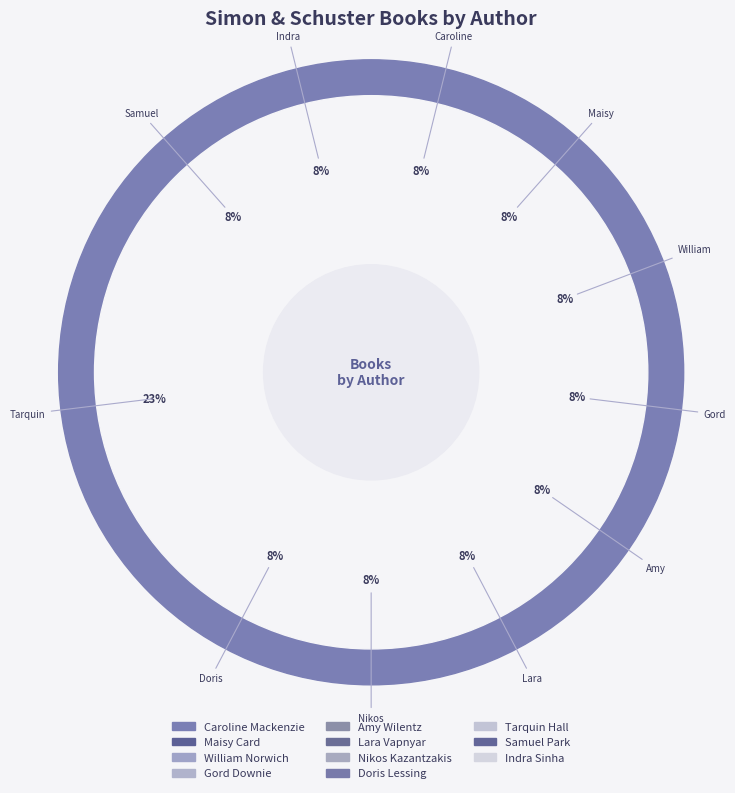

What is the smallest slice in the pie chart?

Nikos Kazantzakis